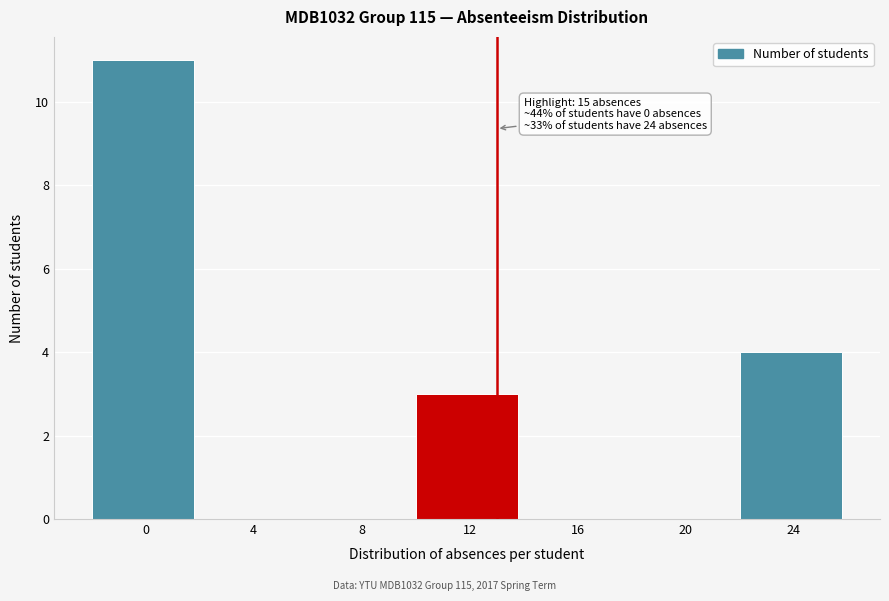

Reading left to right, list all the values displayed in this chart.

0=11	4=0	8=0	12=3	16=0	20=0	24=4